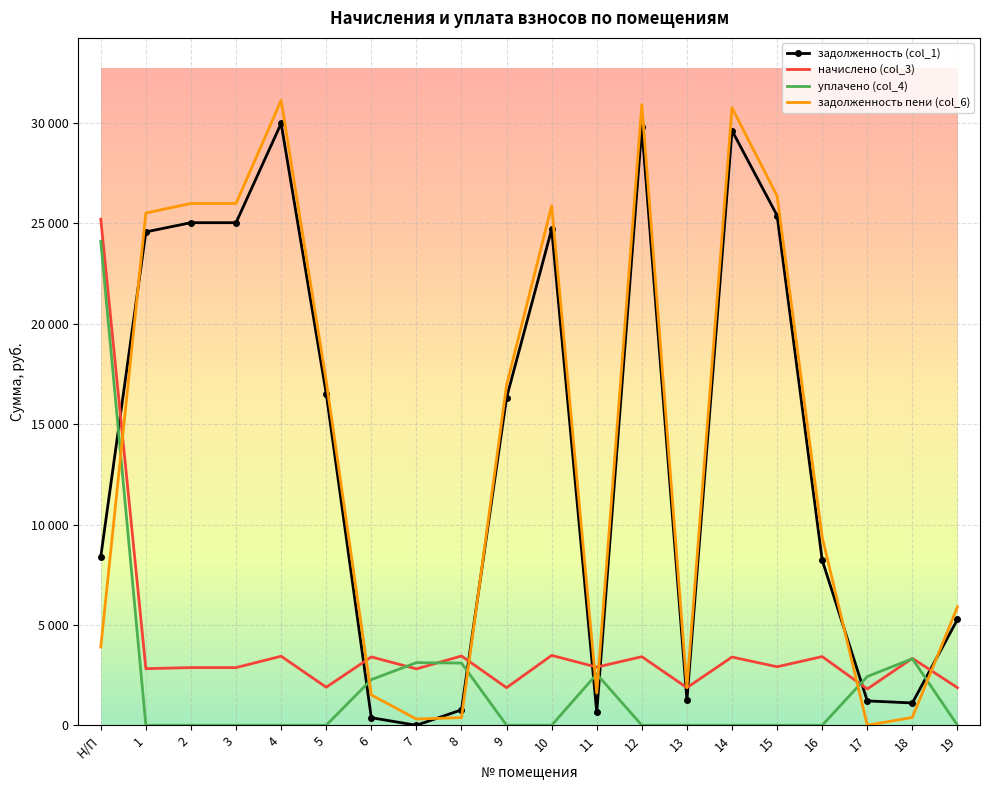

At how many categories does at least one series exceed 18149?

9